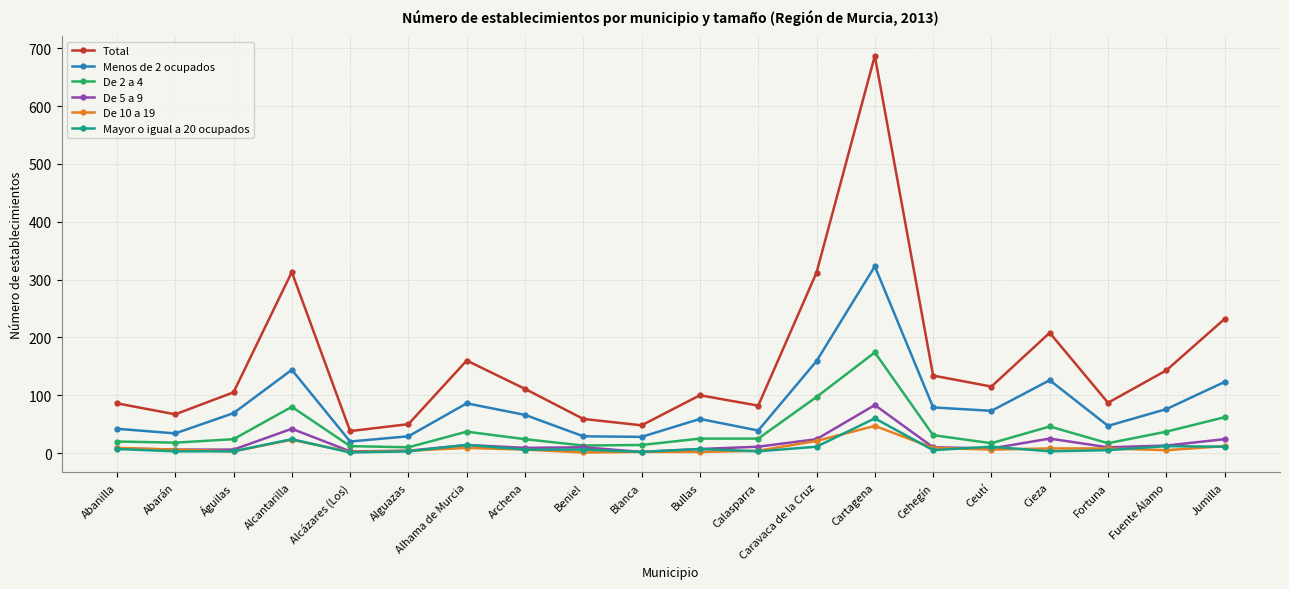

Where is De 2 a 4 nearest to the value 92?

Caravaca de la Cruz